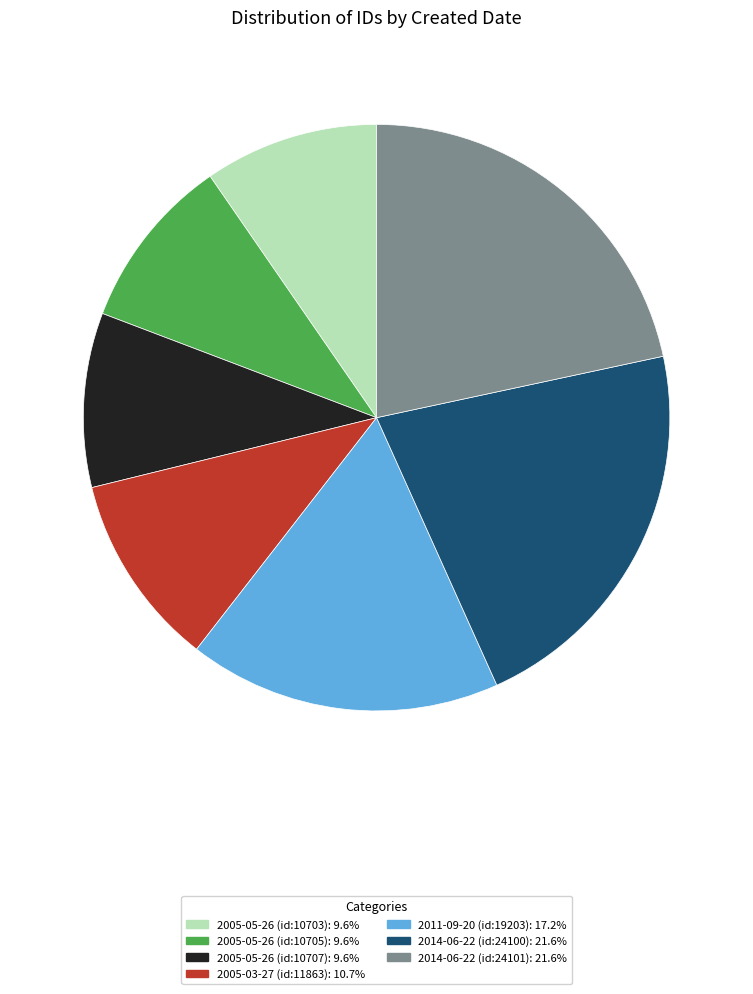

Does 2011-09-20 (id:19203) account for over 50% of the chart?

No